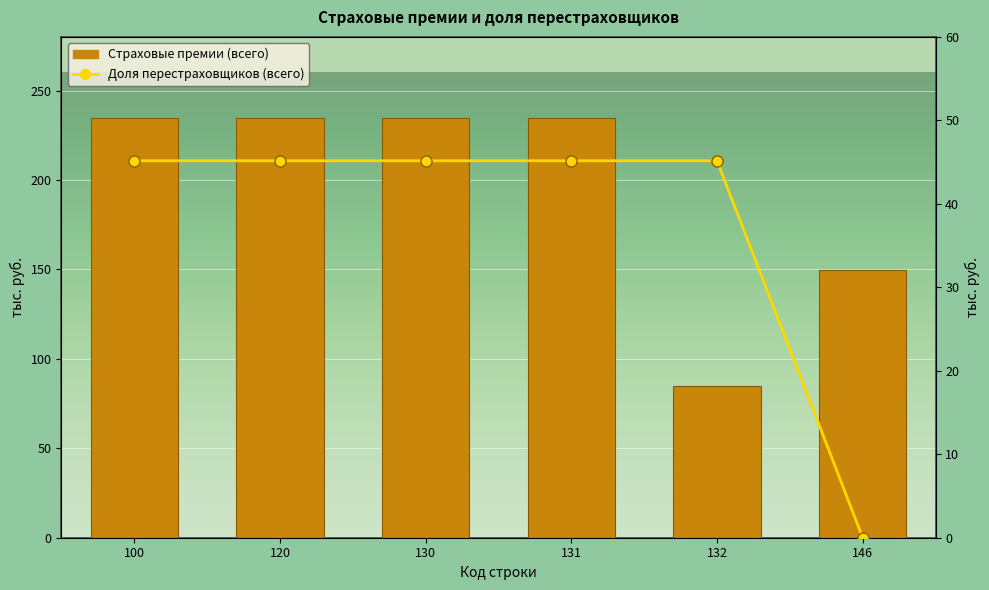

Rank the series at 120 from lowest to highest value.

Доля перестраховщиков (всего), Страховые премии (всего)